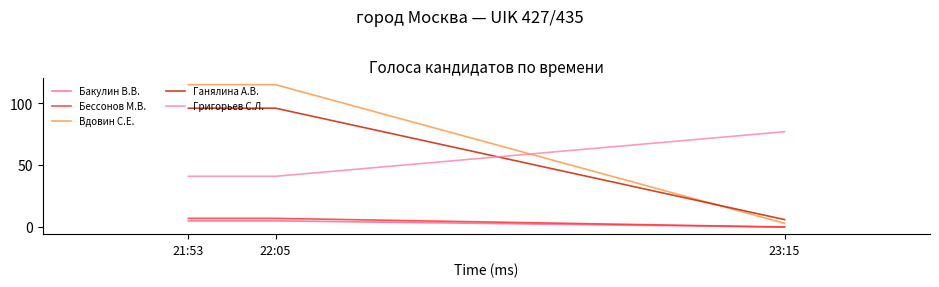

What is the difference between the Бакулин В.В. values at 23:15 and 21:53?

5